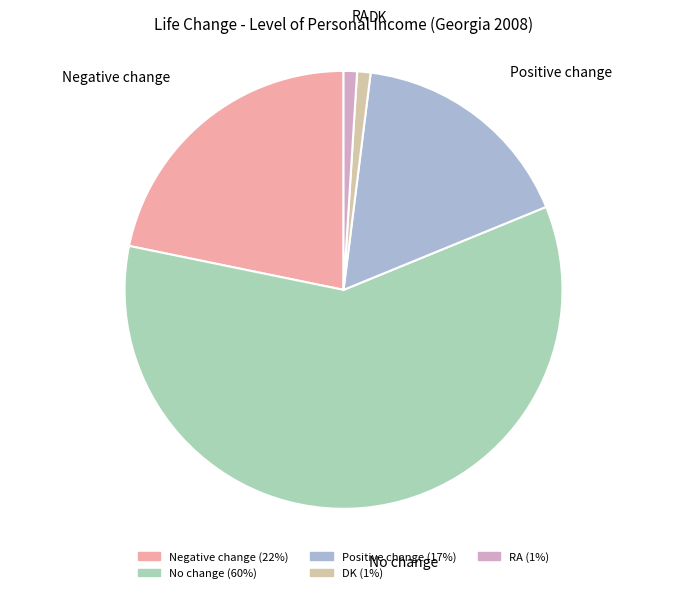

Which category has the biggest portion of the pie?

No change